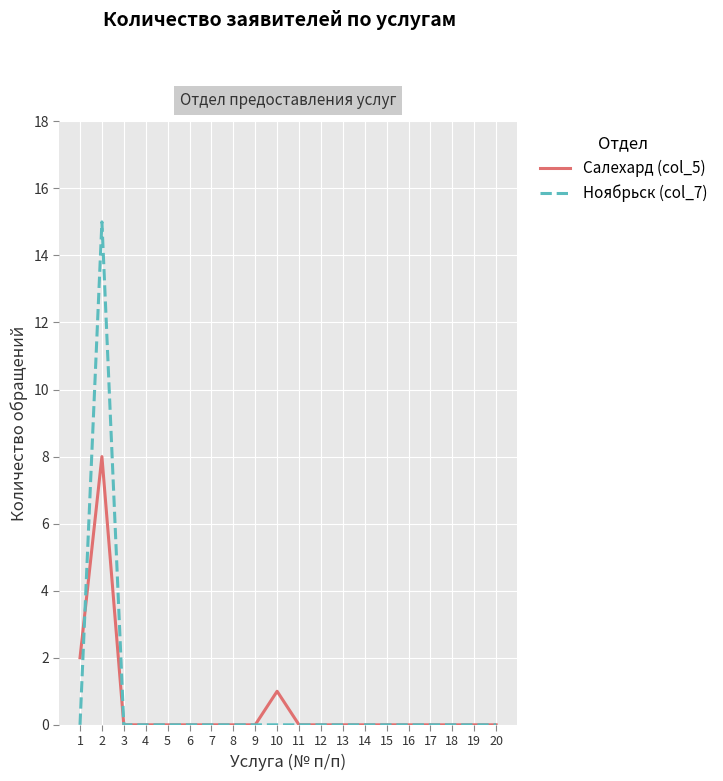

What is the highest value of the Салехард (col_5) series?

8